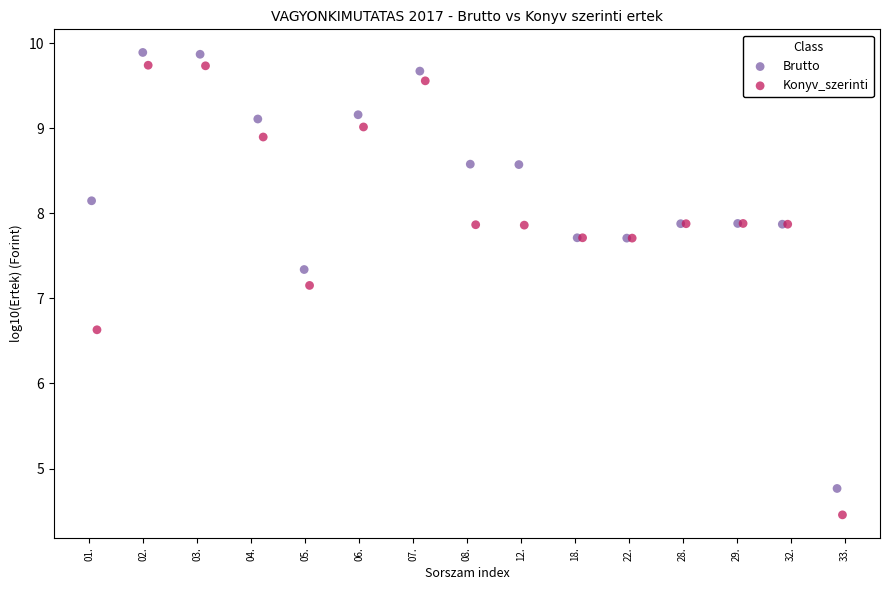

Which series has the largest Y range (max minus min)?

Konyv_szerinti